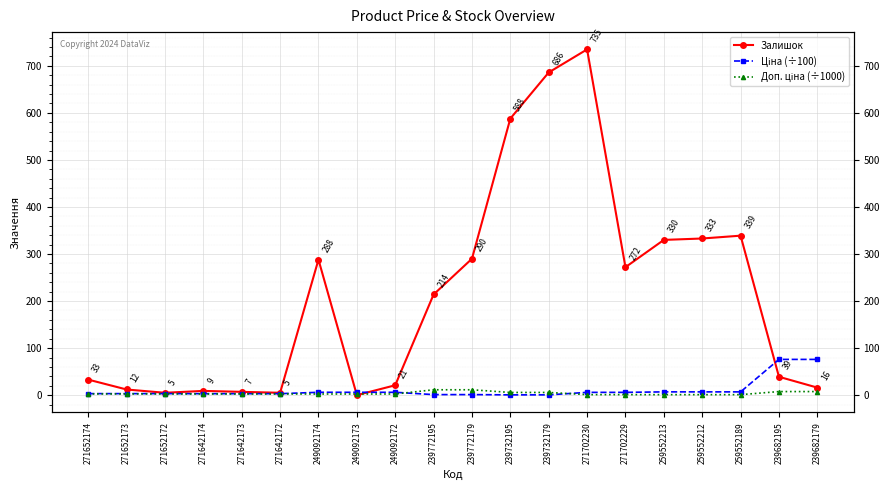

What is the value of the Залишок point at the 19th from the left?

39.0